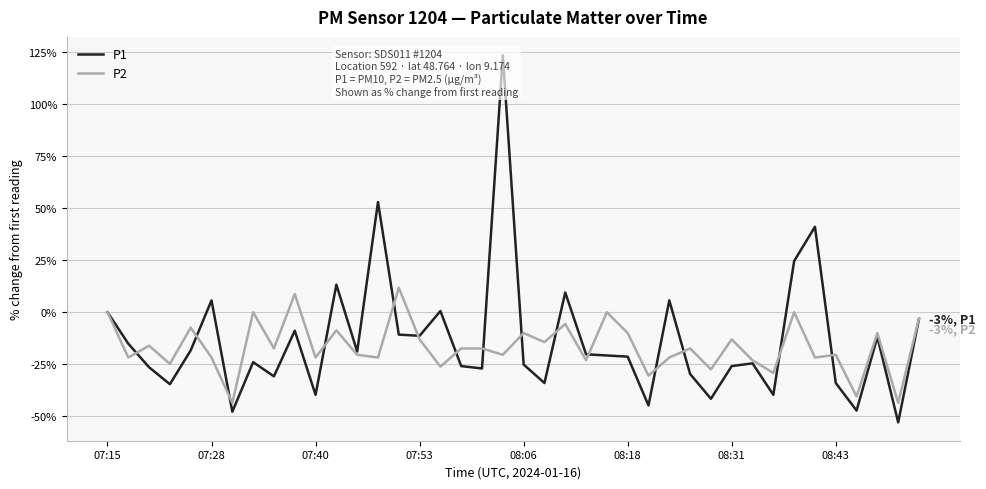

Which series changed the most between 16 and 38?

P1